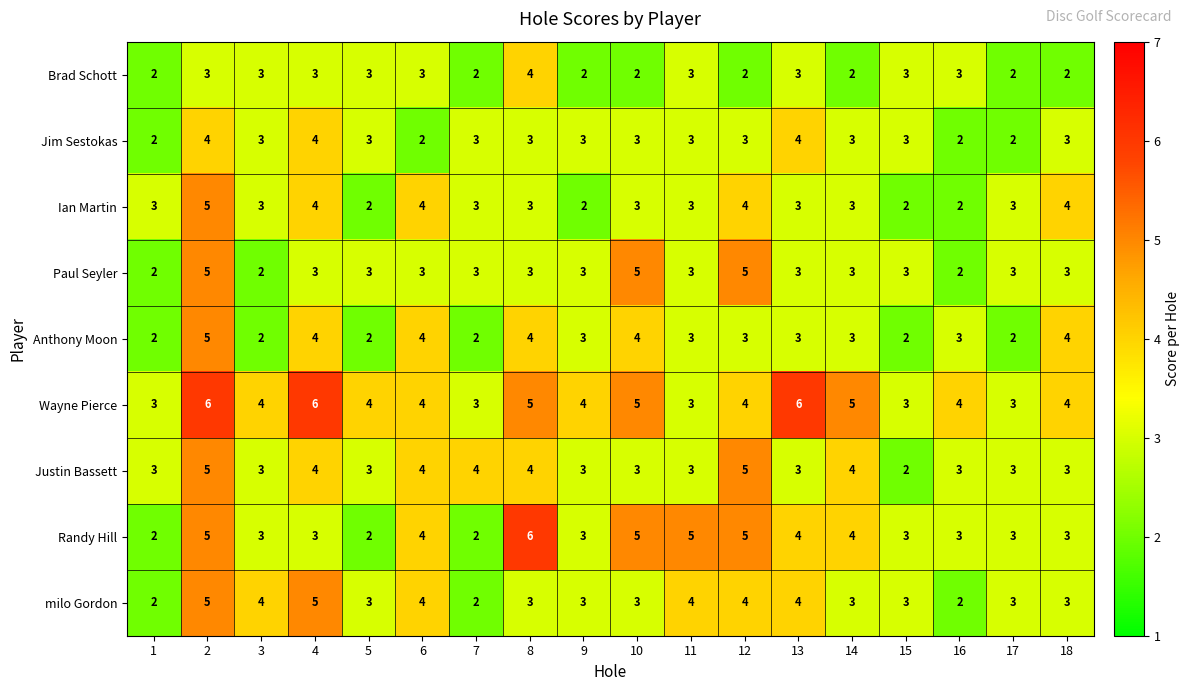

What is the maximum value for Anthony Moon?

5